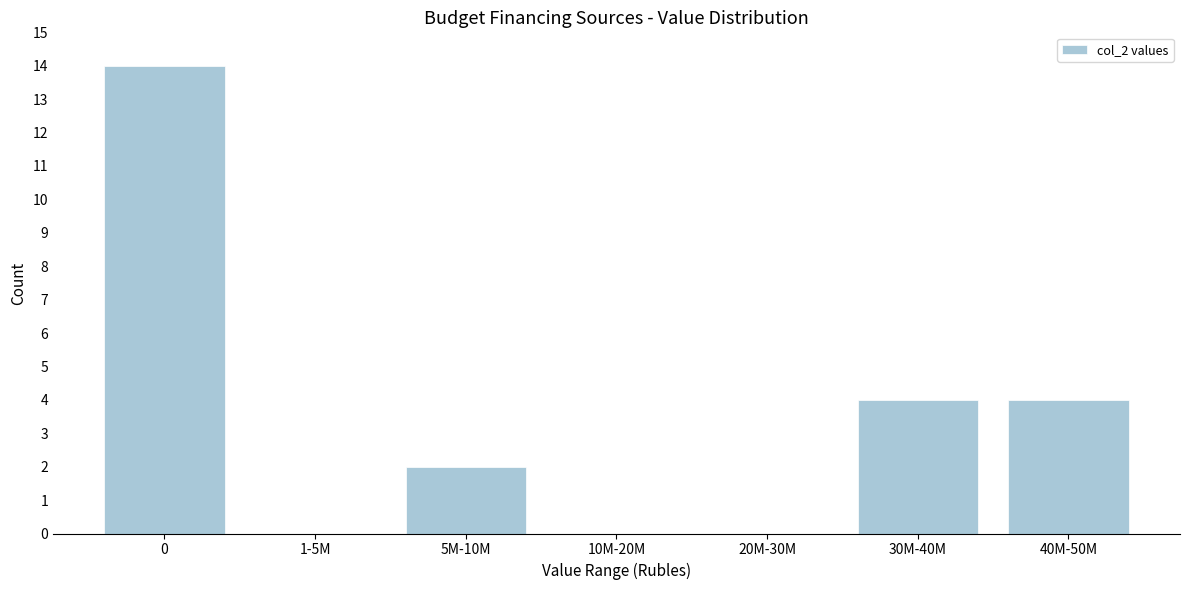

Reading right to left, list all the values displayed in this chart.

40M-50M=4	30M-40M=4	20M-30M=0	10M-20M=0	5M-10M=2	1-5M=0	0=14